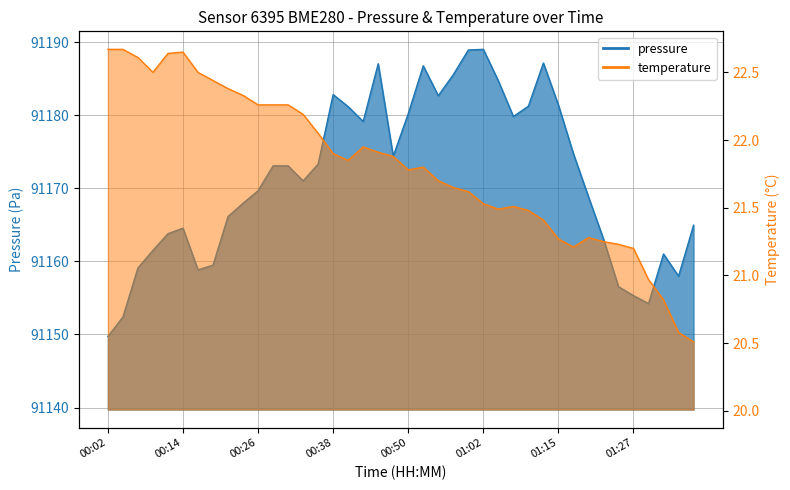

What is the difference between the maximum and second lowest values in the temperature series?

2.1